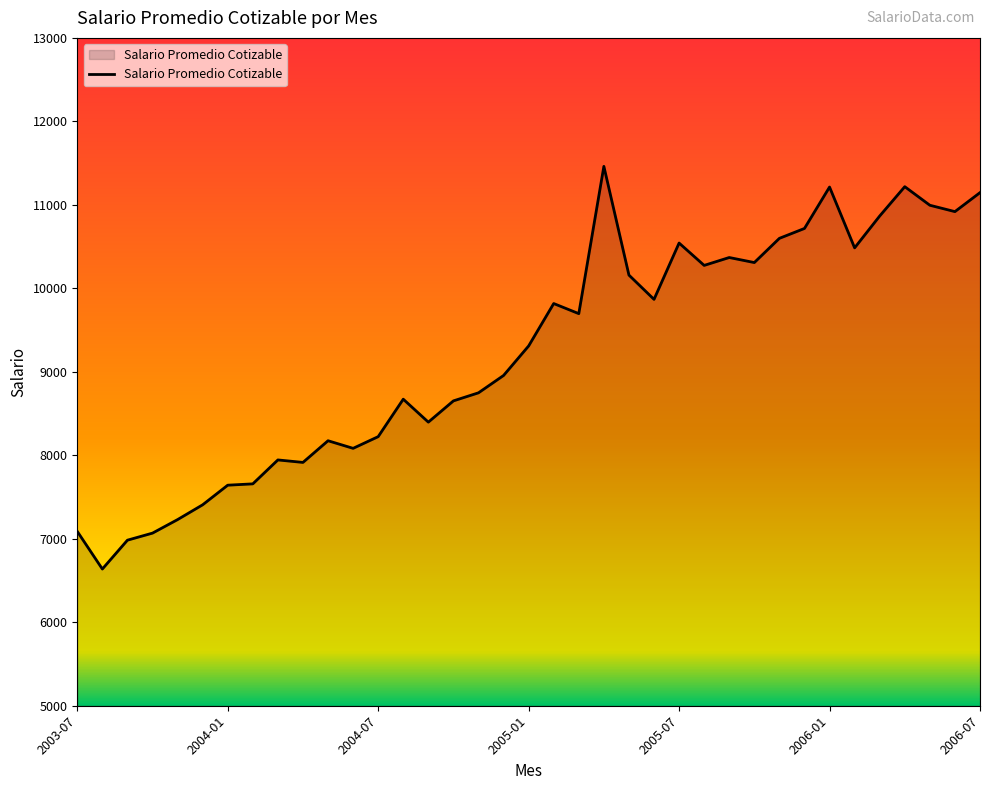

What is the difference between the maximum and minimum values?

4823.6